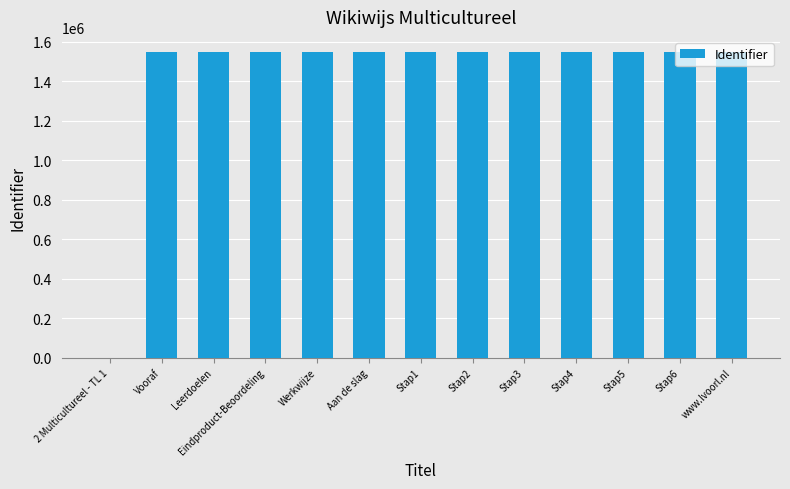

What is the maximum value shown in the chart?

1548218